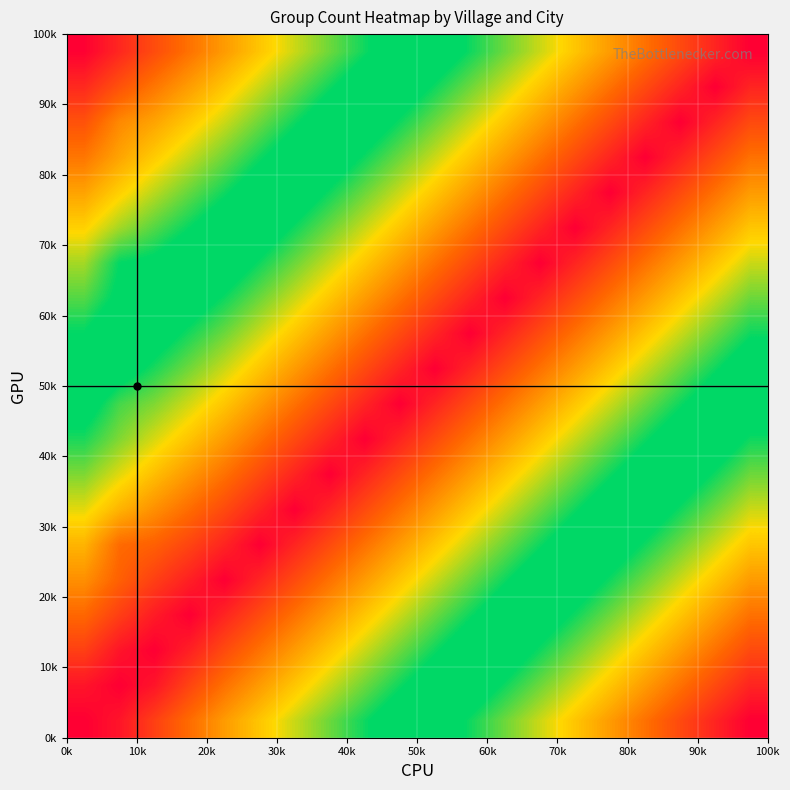

At how many categories does at least one series exceed 9?

20